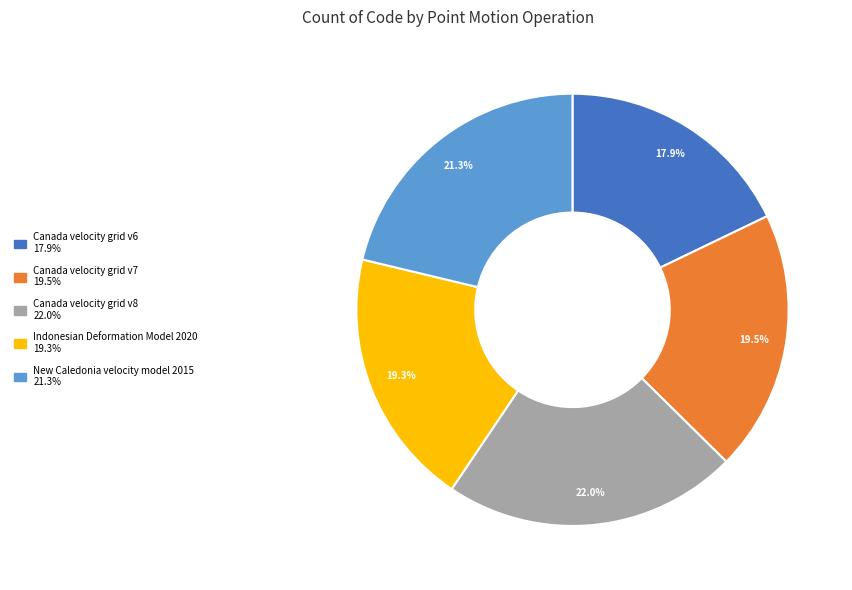

Between Canada velocity grid v7 and Canada velocity grid v6, which is larger?

Canada velocity grid v7